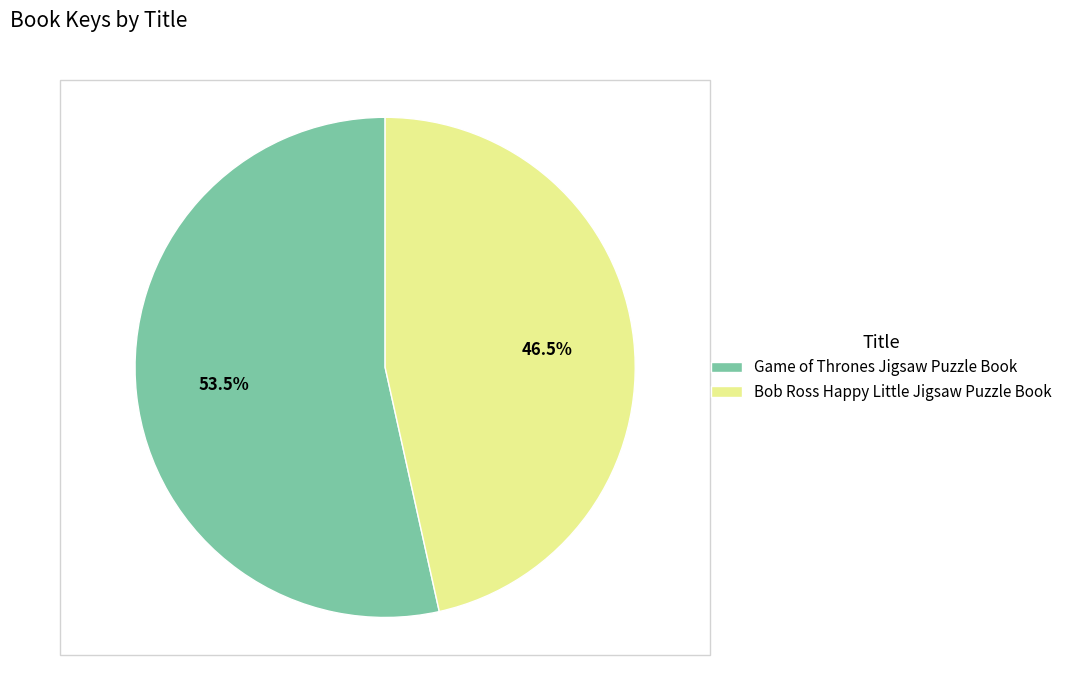

Which category accounts for the majority?

Game of Thrones Jigsaw Puzzle Book